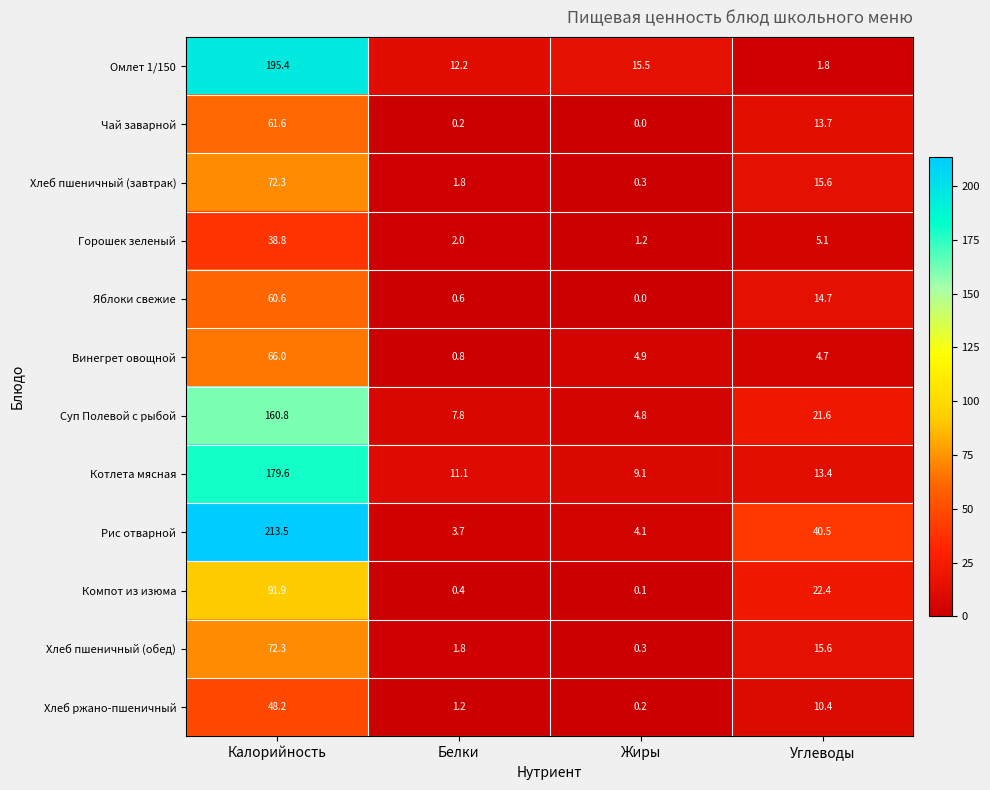

Is it true that Рис отварной equals 7.2 at Жиры?

False